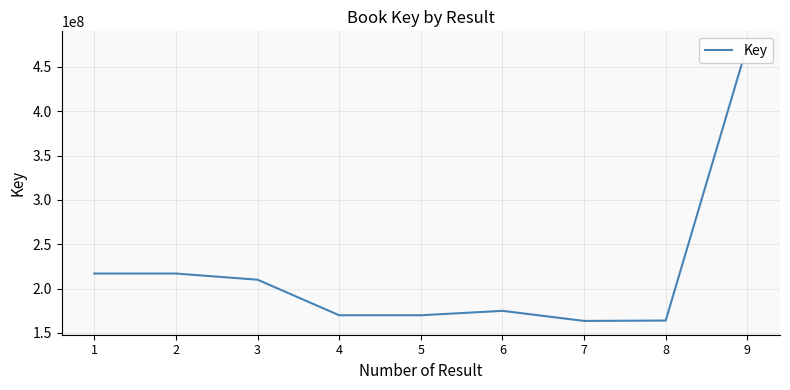

How many interior local valleys (lower than both neighbors) does the data have?

2